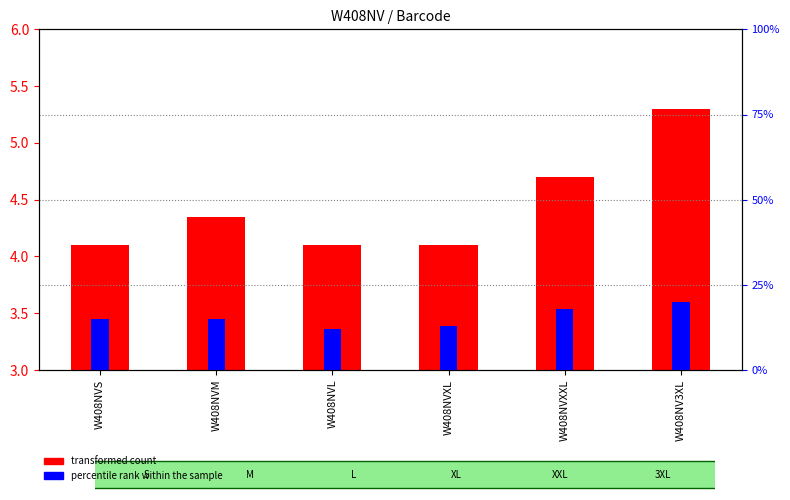

Reading left to right, what are all the values shown in this chart?

transformed count: 4.1	4.3	4.1	4.1	4.7	5.3
percentile rank within the sample: 15.0	15.0	12.0	13.0	18.0	20.0